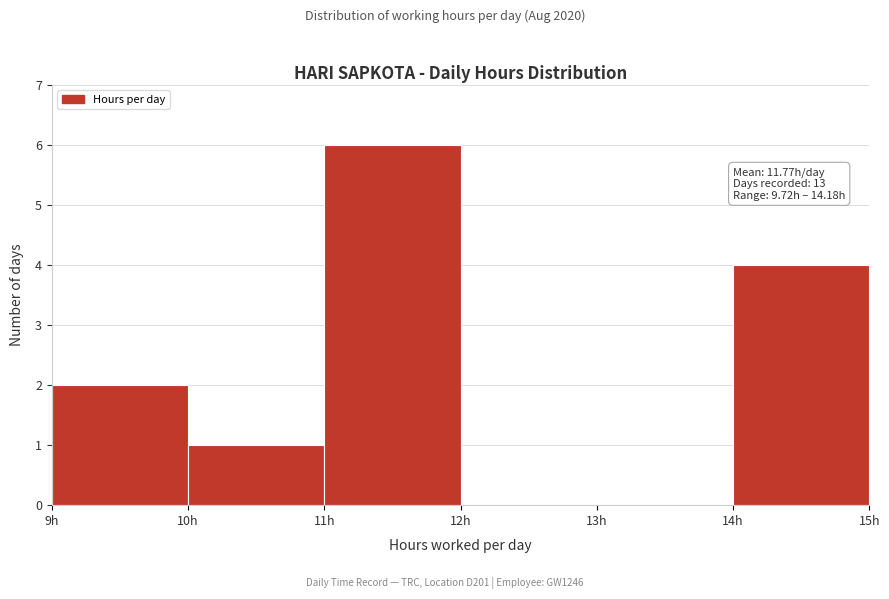

Over which range of the x-axis is the bar tallest?

11 to 12